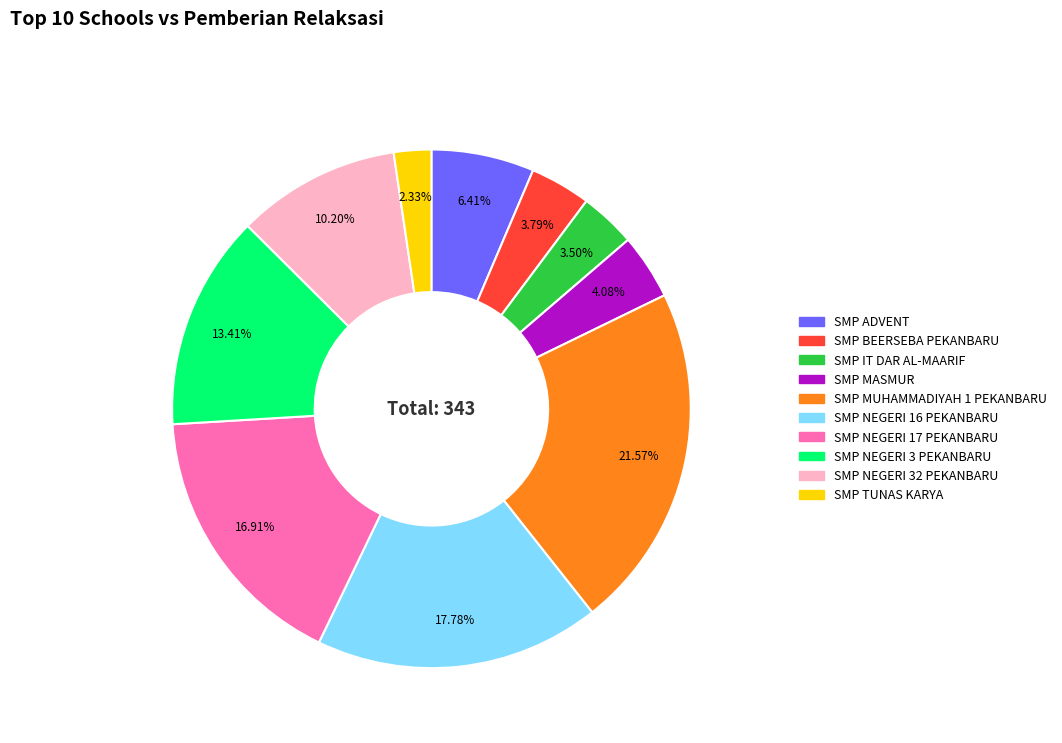

Which category has the smallest portion of the pie?

SMP TUNAS KARYA